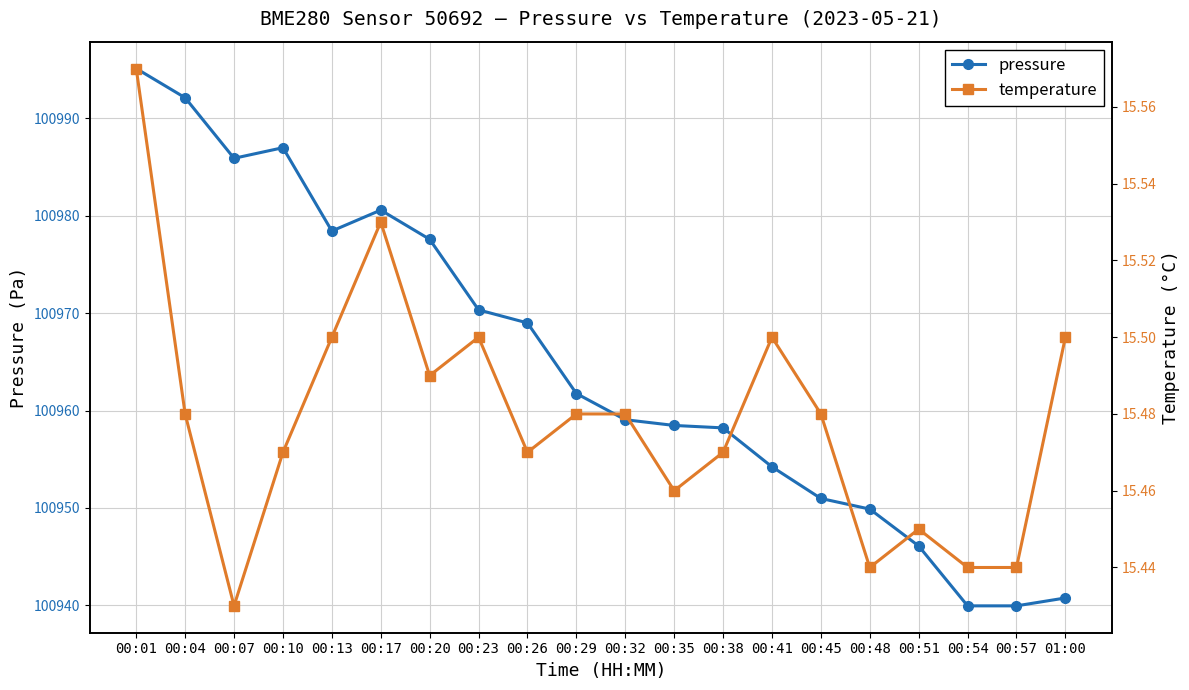

In temperature, how many points are lower than both neighbors (excluding endpoints)?

5